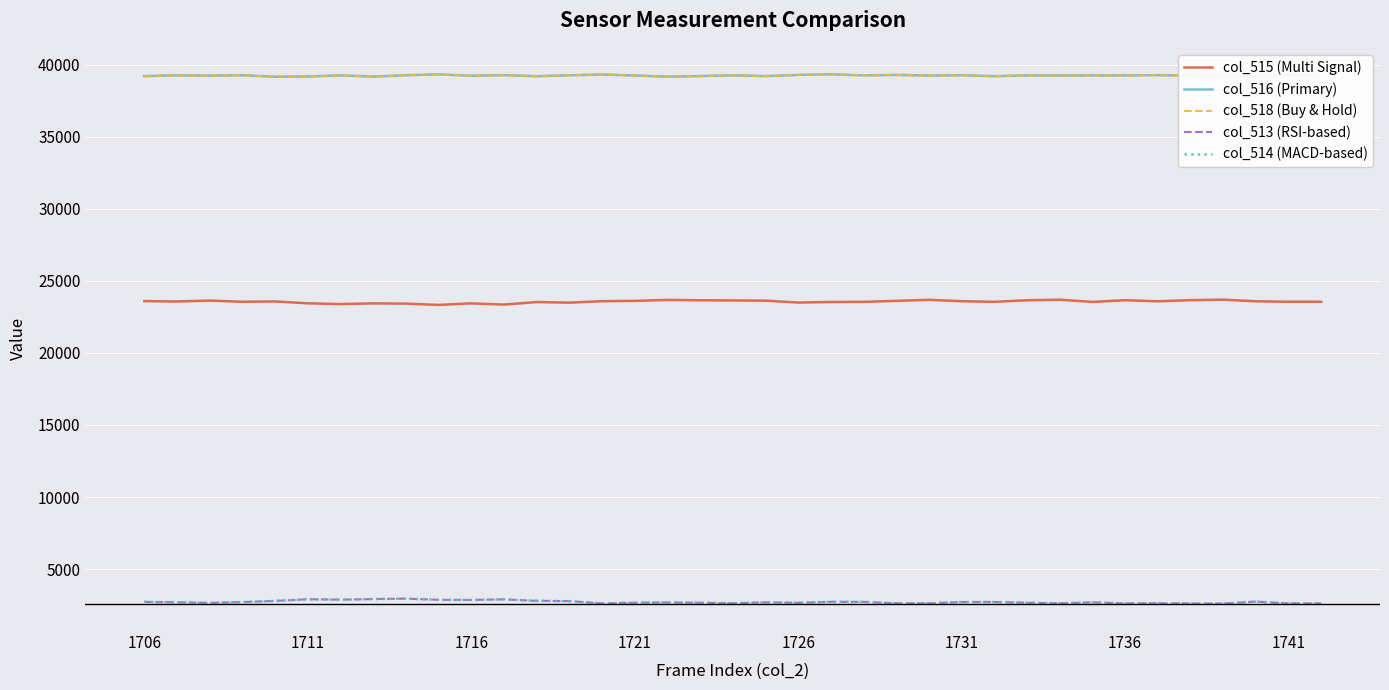

Does the chart have visible grid lines?

Yes